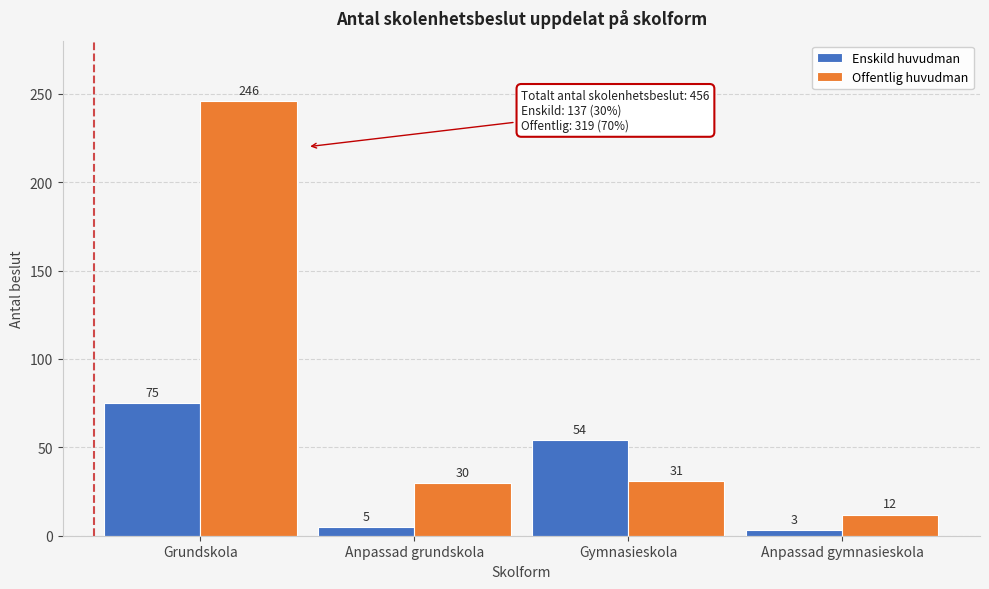

Reading right to left, list all the values displayed in this chart.

Enskild huvudman: Anpassad gymnasieskola=3	Gymnasieskola=54	Anpassad grundskola=5	Grundskola=75
Offentlig huvudman: Anpassad gymnasieskola=12	Gymnasieskola=31	Anpassad grundskola=30	Grundskola=246